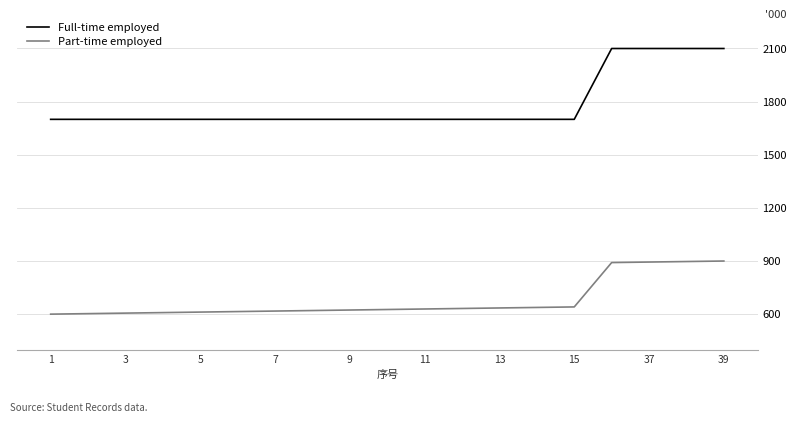

True or false: Full-time employed and Part-time employed cross at least once.

False